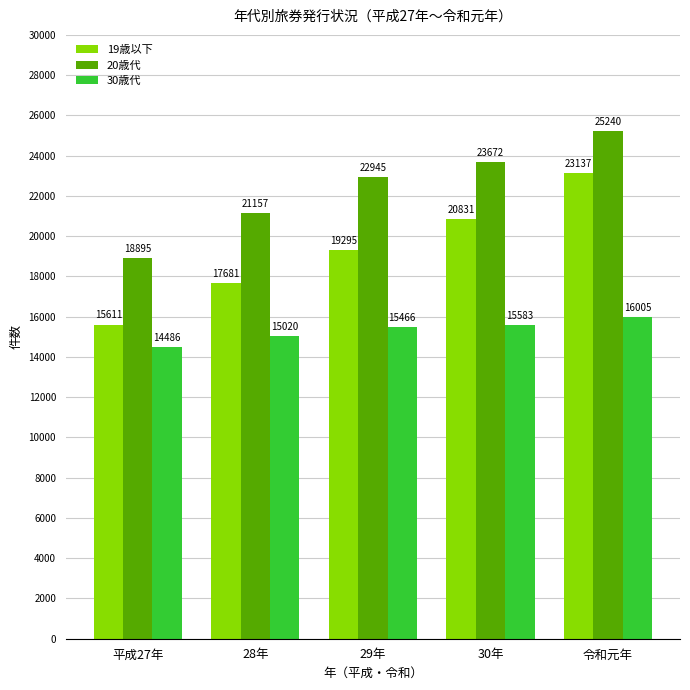

Where is 19歳以下 nearest to the value 19374?

29年